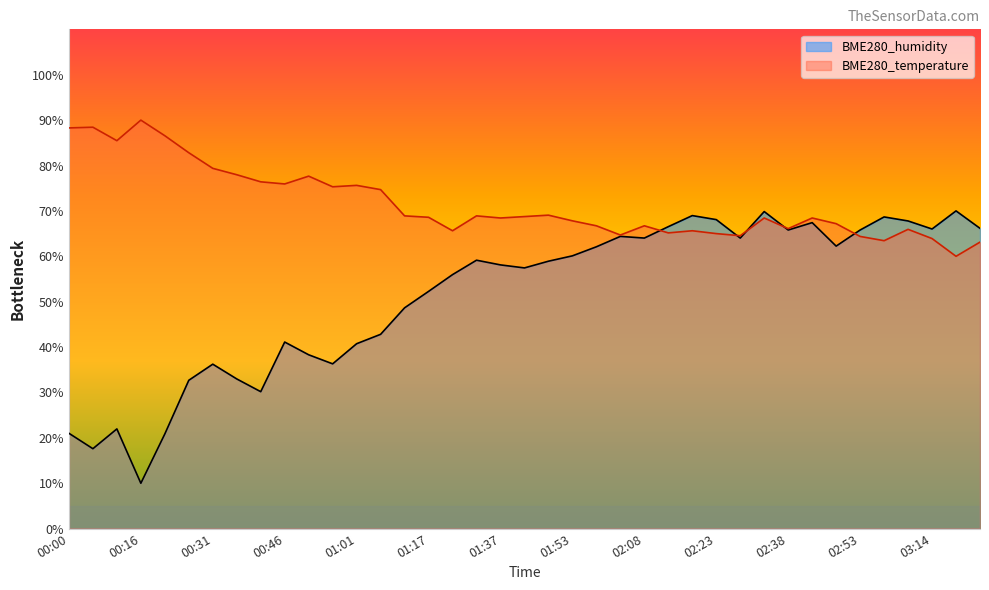

Where do BME280_humidity and BME280_temperature first cross each other?

02:08 and 02:13